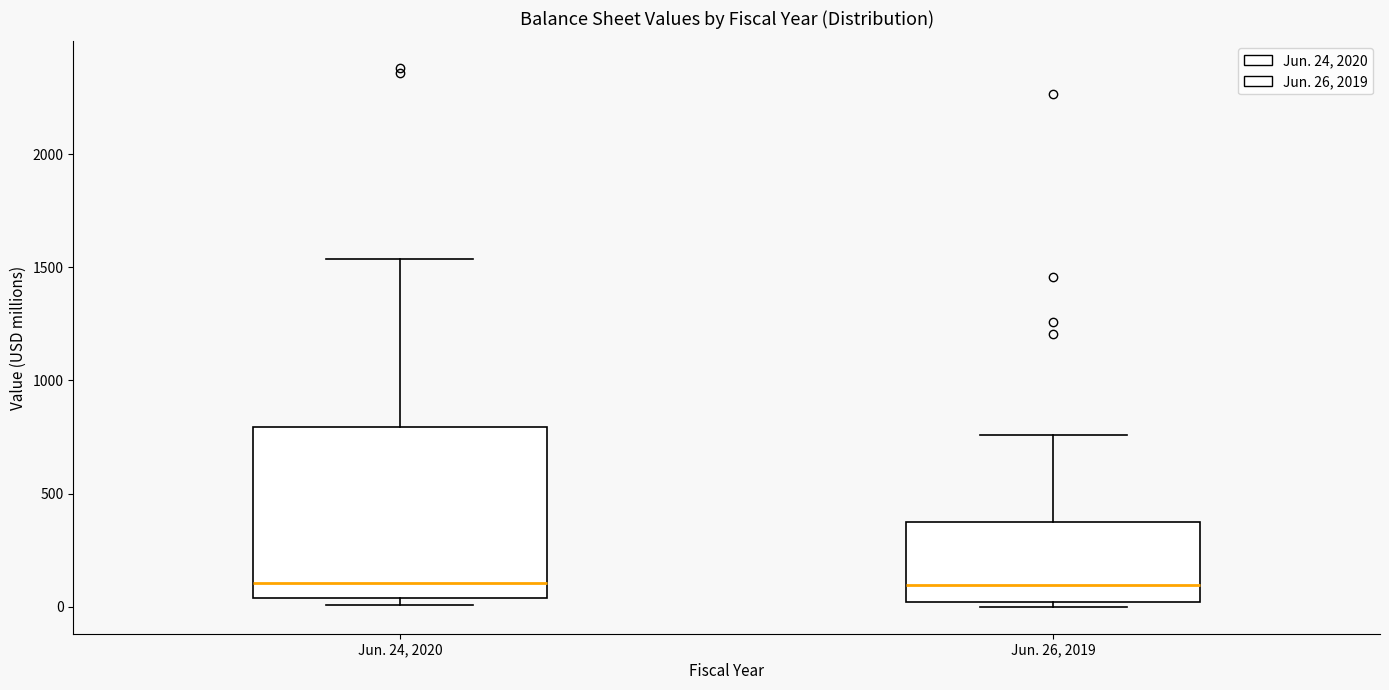

Where is the upper edge of the box for Jun. 24, 2020 on the y-axis? The values are not printed on the chart, so give them approximately, as read against the axis.

800